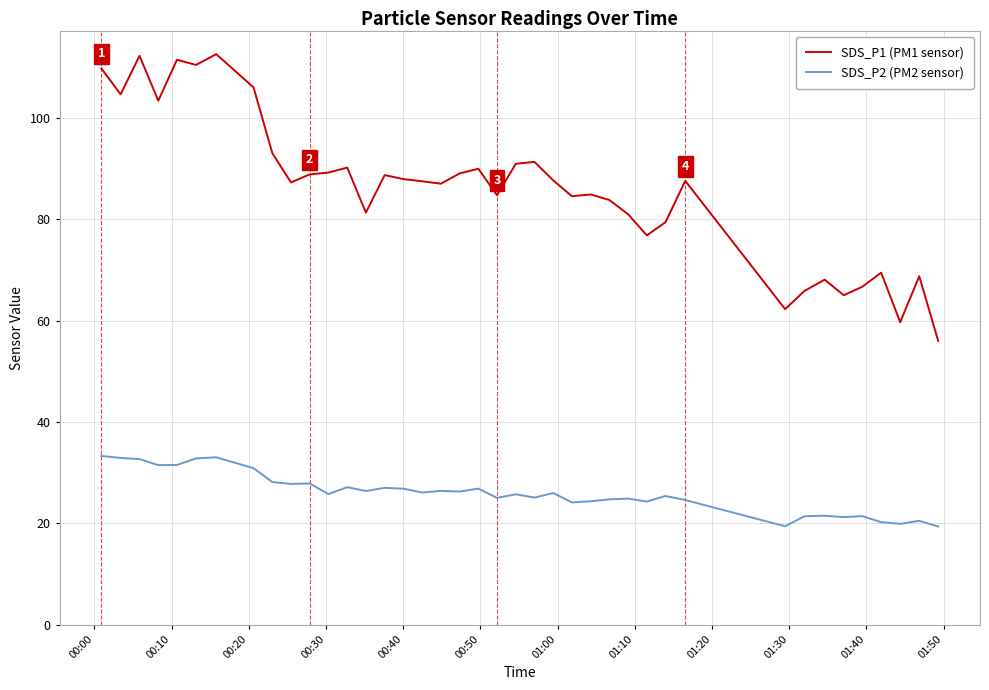

Which series has the largest total across all categories?

SDS_P1 (PM1 sensor)